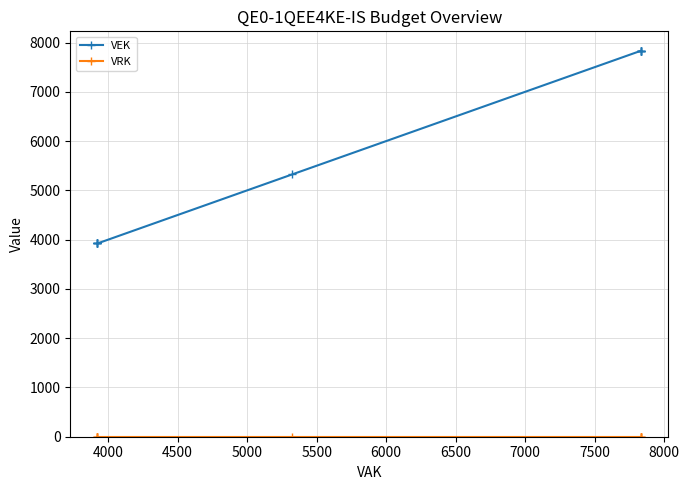

What are all the series names shown in the legend?

VEK, VRK